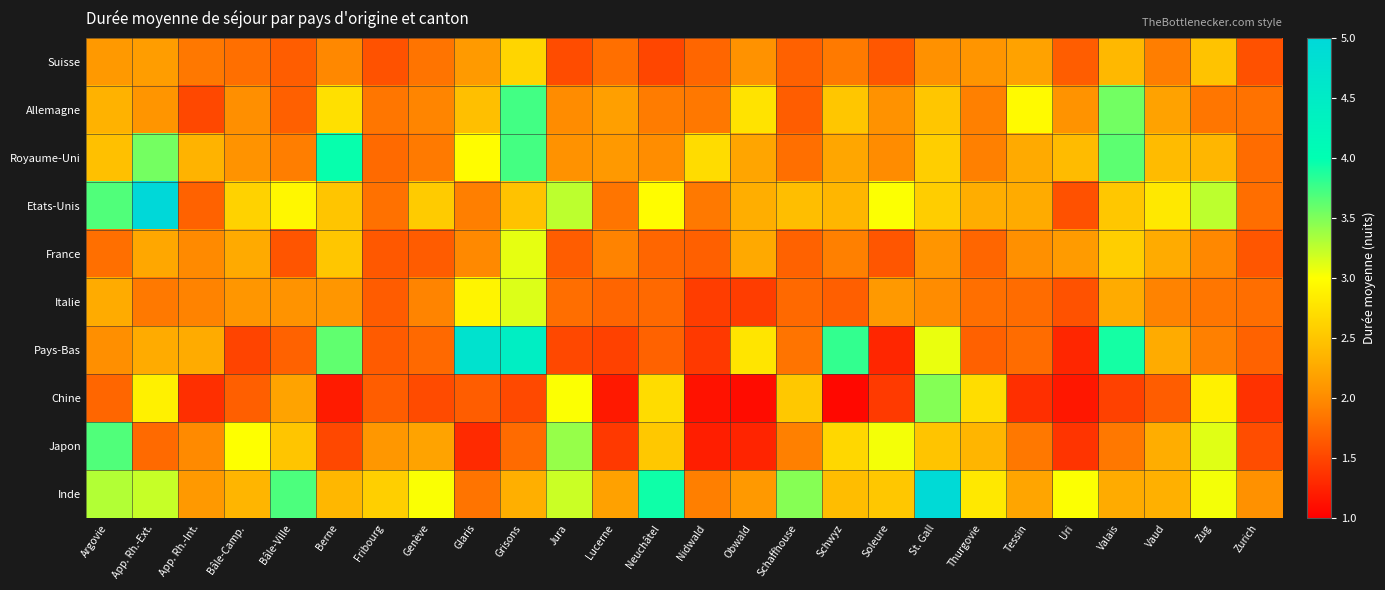

Reading left to right, transcribe all the data shown in this chart.

Suisse: Argovie=2.1	App. Rh.-Ext.=2.1	App. Rh.-Int.=1.9	Bâle-Camp.=1.8	Bâle-Ville=1.7	Berne=2.0	Fribourg=1.6	Genève=1.8	Glaris=2.1	Grisons=2.6	Jura=1.6	Lucerne=1.8	Neuchâtel=1.5	Nidwald=1.7	Obwald=2.1	Schaffhouse=1.7	Schwyz=1.9	Soleure=1.6	St. Gall=2.0	Thurgovie=2.1	Tessin=2.2	Uri=1.7	Valais=2.4	Vaud=1.9	Zug=2.5	Zurich=1.6
Allemagne: Argovie=2.3	App. Rh.-Ext.=2.1	App. Rh.-Int.=1.5	Bâle-Camp.=2.0	Bâle-Ville=1.7	Berne=2.7	Fribourg=1.9	Genève=2.0	Glaris=2.5	Grisons=3.7	Jura=2.0	Lucerne=2.2	Neuchâtel=1.9	Nidwald=1.9	Obwald=2.8	Schaffhouse=1.7	Schwyz=2.5	Soleure=2.1	St. Gall=2.5	Thurgovie=1.9	Tessin=3.0	Uri=2.1	Valais=3.5	Vaud=2.2	Zug=1.9	Zurich=1.8
Royaume-Uni: Argovie=2.5	App. Rh.-Ext.=3.5	App. Rh.-Int.=2.4	Bâle-Camp.=2.1	Bâle-Ville=1.9	Berne=4.0	Fribourg=1.8	Genève=1.9	Glaris=3.0	Grisons=3.7	Jura=2.1	Lucerne=2.1	Neuchâtel=2.0	Nidwald=2.7	Obwald=2.2	Schaffhouse=1.8	Schwyz=2.2	Soleure=2.0	St. Gall=2.6	Thurgovie=1.9	Tessin=2.3	Uri=2.4	Valais=3.6	Vaud=2.4	Zug=2.4	Zurich=1.8
Etats-Unis: Argovie=3.7	App. Rh.-Ext.=6.1	App. Rh.-Int.=1.7	Bâle-Camp.=2.6	Bâle-Ville=2.9	Berne=2.5	Fribourg=1.8	Genève=2.5	Glaris=1.9	Grisons=2.5	Jura=3.3	Lucerne=1.8	Neuchâtel=3.0	Nidwald=1.9	Obwald=2.3	Schaffhouse=2.4	Schwyz=2.4	Soleure=3.0	St. Gall=2.6	Thurgovie=2.3	Tessin=2.3	Uri=1.6	Valais=2.5	Vaud=2.8	Zug=3.3	Zurich=1.8
France: Argovie=1.8	App. Rh.-Ext.=2.2	App. Rh.-Int.=2.0	Bâle-Camp.=2.3	Bâle-Ville=1.6	Berne=2.5	Fribourg=1.6	Genève=1.7	Glaris=2.0	Grisons=3.1	Jura=1.7	Lucerne=1.9	Neuchâtel=1.7	Nidwald=1.7	Obwald=2.2	Schaffhouse=1.7	Schwyz=1.9	Soleure=1.6	St. Gall=2.1	Thurgovie=1.7	Tessin=2.0	Uri=2.1	Valais=2.6	Vaud=2.3	Zug=2.0	Zurich=1.6
Italie: Argovie=2.3	App. Rh.-Ext.=1.9	App. Rh.-Int.=1.9	Bâle-Camp.=2.1	Bâle-Ville=2.1	Berne=2.1	Fribourg=1.7	Genève=1.9	Glaris=2.9	Grisons=3.1	Jura=1.8	Lucerne=1.7	Neuchâtel=1.8	Nidwald=1.4	Obwald=1.4	Schaffhouse=1.8	Schwyz=1.7	Soleure=2.1	St. Gall=2.0	Thurgovie=1.8	Tessin=1.8	Uri=1.6	Valais=2.3	Vaud=1.9	Zug=1.9	Zurich=1.8
Pays-Bas: Argovie=2.0	App. Rh.-Ext.=2.3	App. Rh.-Int.=2.3	Bâle-Camp.=1.5	Bâle-Ville=1.7	Berne=3.6	Fribourg=1.6	Genève=1.8	Glaris=4.7	Grisons=4.4	Jura=1.5	Lucerne=1.5	Neuchâtel=1.7	Nidwald=1.4	Obwald=2.8	Schaffhouse=1.8	Schwyz=3.8	Soleure=1.3	St. Gall=3.1	Thurgovie=1.7	Tessin=1.8	Uri=1.3	Valais=3.9	Vaud=2.3	Zug=1.9	Zurich=1.7
Chine: Argovie=1.7	App. Rh.-Ext.=2.9	App. Rh.-Int.=1.3	Bâle-Camp.=1.7	Bâle-Ville=2.2	Berne=1.2	Fribourg=1.7	Genève=1.5	Glaris=1.7	Grisons=1.5	Jura=3.0	Lucerne=1.2	Neuchâtel=2.7	Nidwald=1.1	Obwald=1.1	Schaffhouse=2.5	Schwyz=1.1	Soleure=1.4	St. Gall=3.5	Thurgovie=2.7	Tessin=1.3	Uri=1.2	Valais=1.5	Vaud=1.7	Zug=2.9	Zurich=1.4
Japon: Argovie=3.7	App. Rh.-Ext.=1.8	App. Rh.-Int.=2.0	Bâle-Camp.=3.0	Bâle-Ville=2.5	Berne=1.5	Fribourg=2.1	Genève=2.2	Glaris=1.3	Grisons=1.8	Jura=3.4	Lucerne=1.4	Neuchâtel=2.5	Nidwald=1.2	Obwald=1.3	Schaffhouse=1.9	Schwyz=2.6	Soleure=3.0	St. Gall=2.5	Thurgovie=2.4	Tessin=1.9	Uri=1.4	Valais=1.9	Vaud=2.3	Zug=3.1	Zurich=1.6
Inde: Argovie=3.3	App. Rh.-Ext.=3.2	App. Rh.-Int.=2.1	Bâle-Camp.=2.4	Bâle-Ville=3.7	Berne=2.4	Fribourg=2.6	Genève=3.0	Glaris=1.8	Grisons=2.3	Jura=3.2	Lucerne=2.2	Neuchâtel=3.9	Nidwald=1.9	Obwald=2.1	Schaffhouse=3.5	Schwyz=2.4	Soleure=2.5	St. Gall=5.0	Thurgovie=2.8	Tessin=2.2	Uri=3.0	Valais=2.3	Vaud=2.3	Zug=3.0	Zurich=2.0